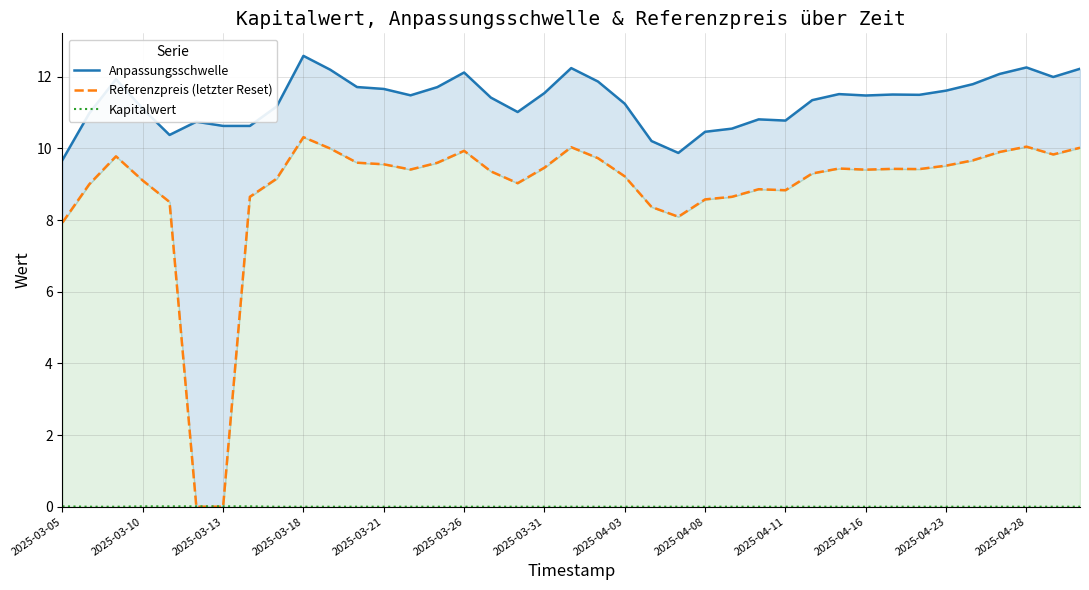

What is the lowest value of the Anpassungsschwelle series?

9.7